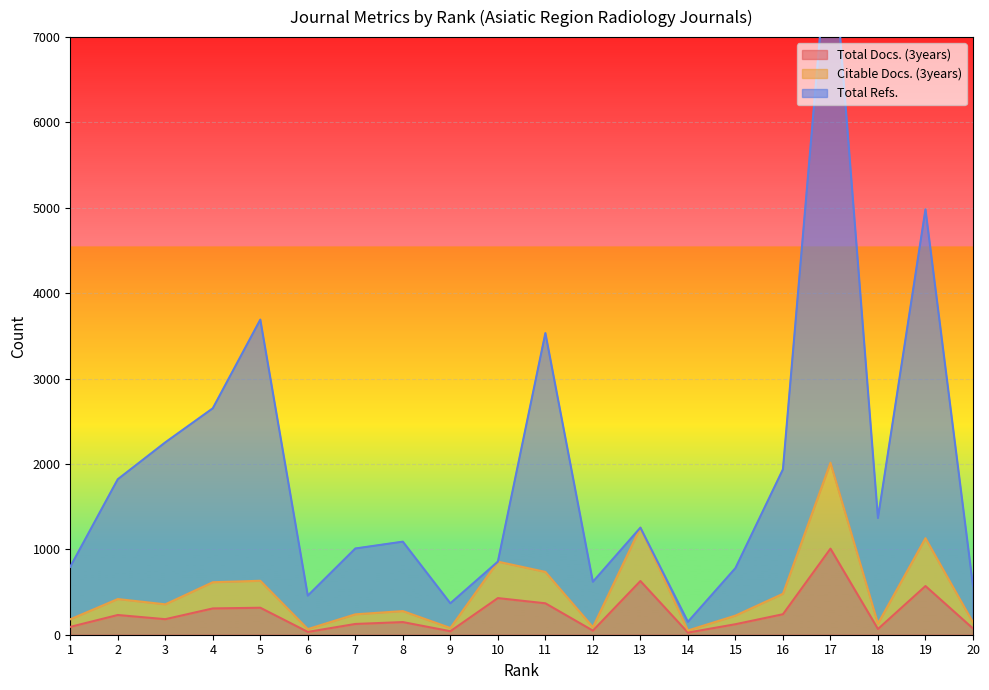

At 13, list the series in order from largest to smallest.

Citable Docs. (3years), Total Refs., Total Docs. (3years)